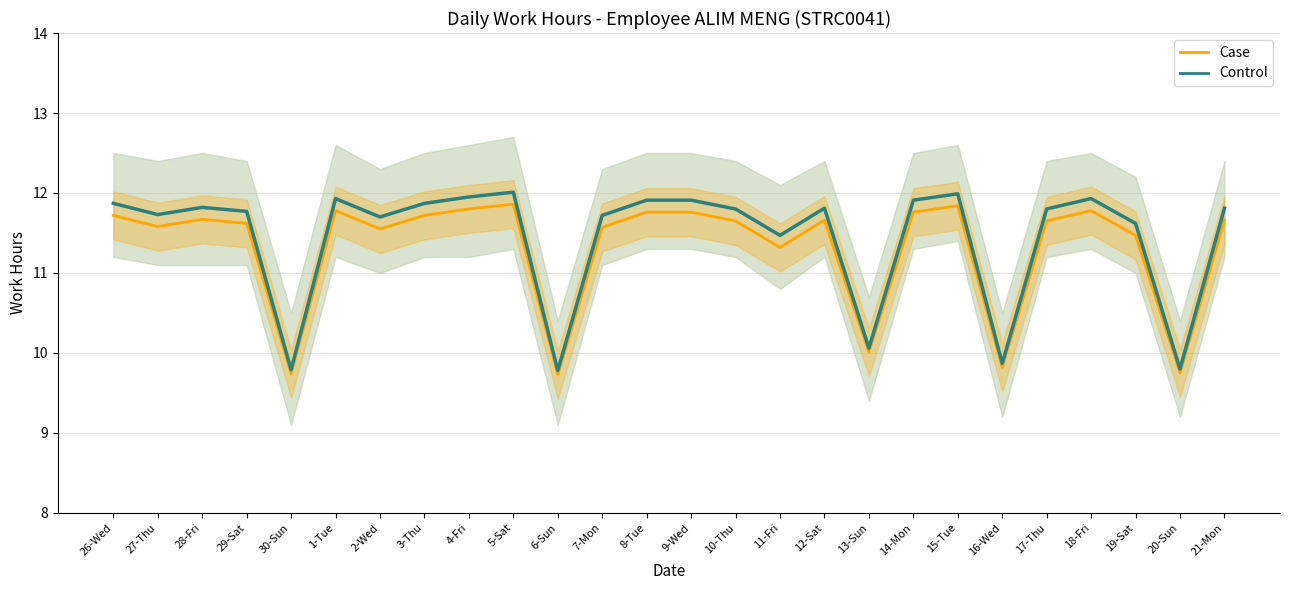

Does the chart have visible grid lines?

Yes